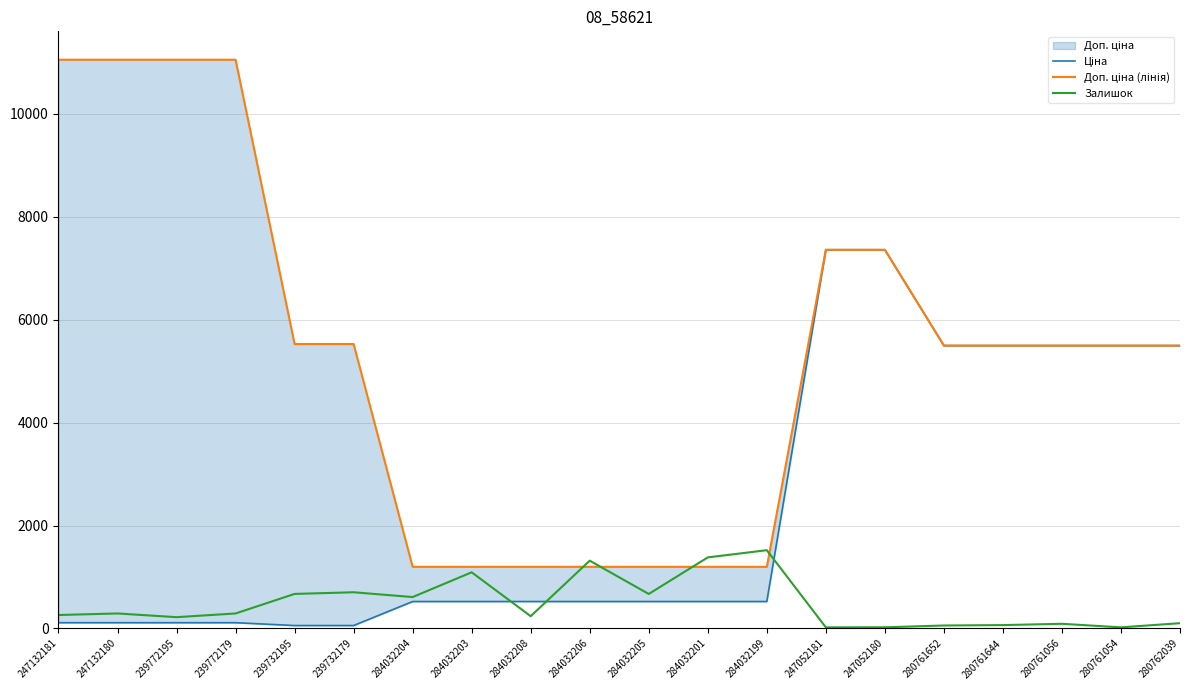

True or false: Доп. ціна (лінія) and Ціна cross at least once.

False